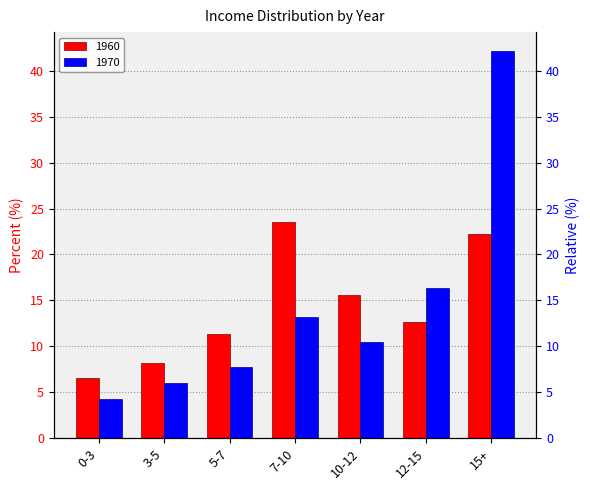

What are all the series names shown in the legend?

1960, 1970